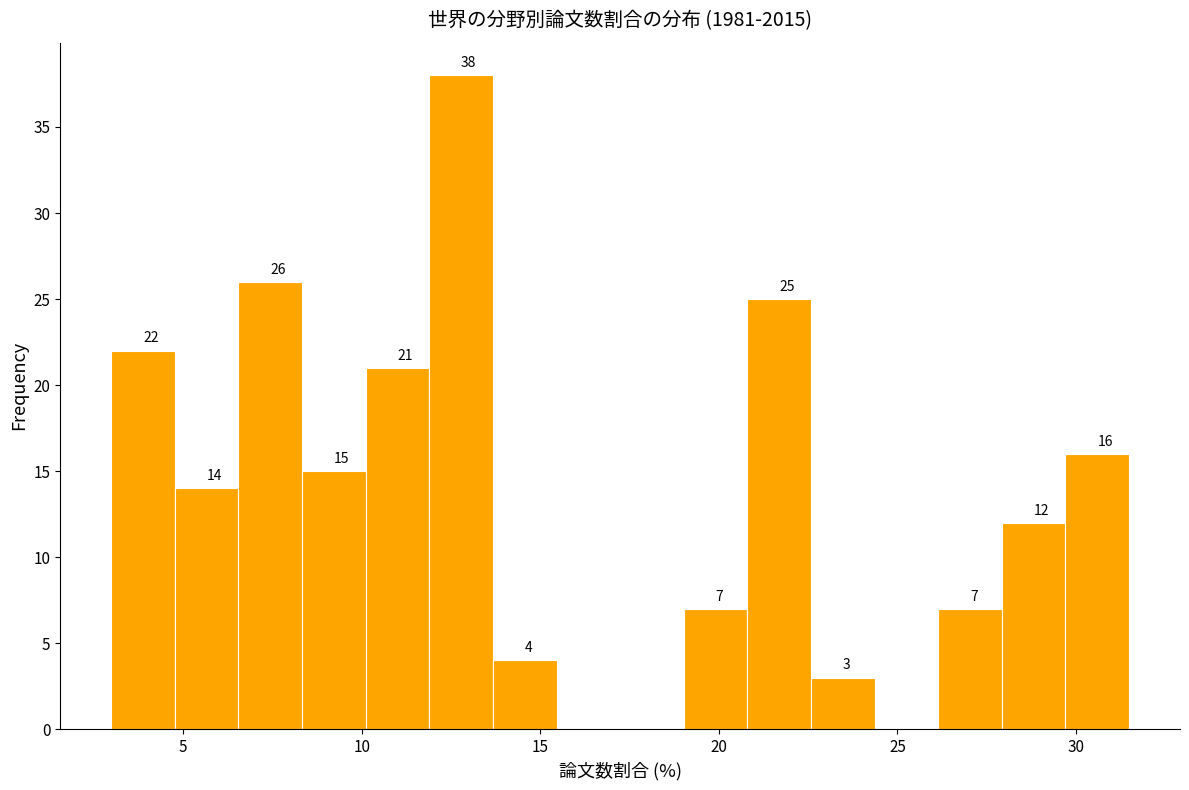

Read against the x-axis, roughly where is the centre of the tallest bar?

13.0